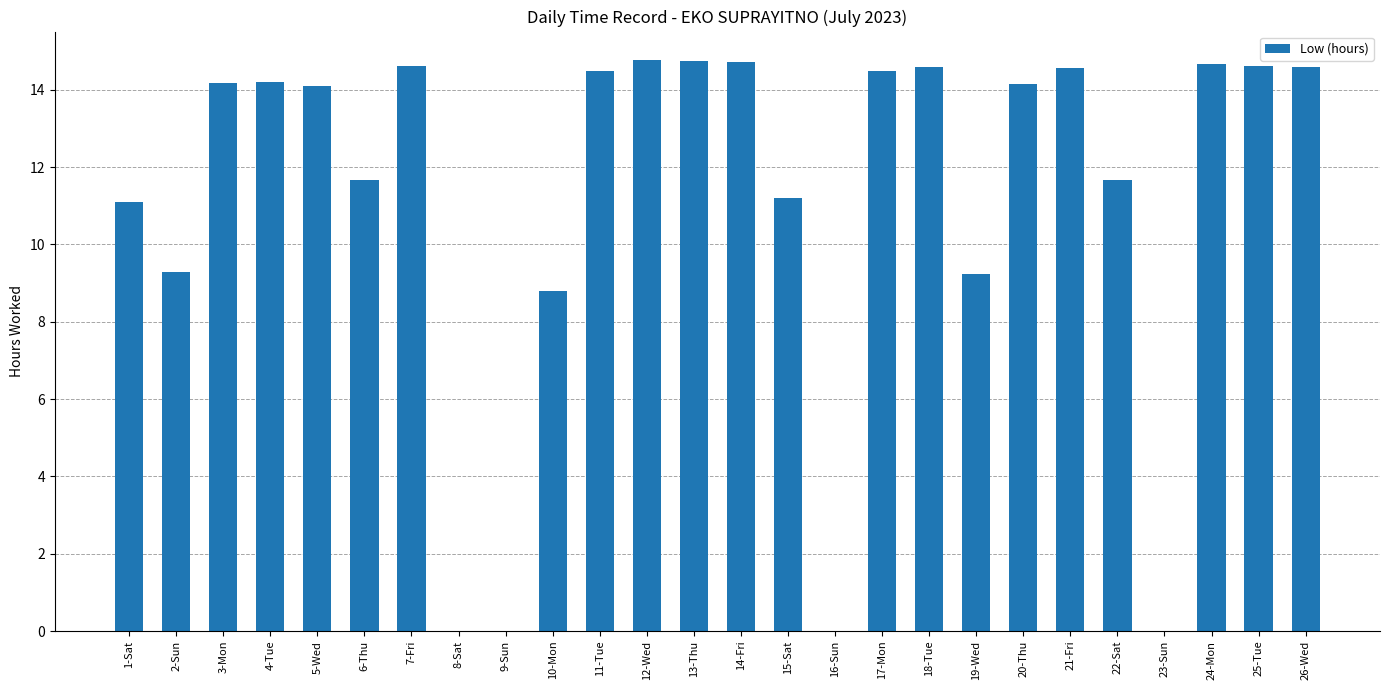

What is the difference between the values at 11-Tue and 15-Sat?

3.3